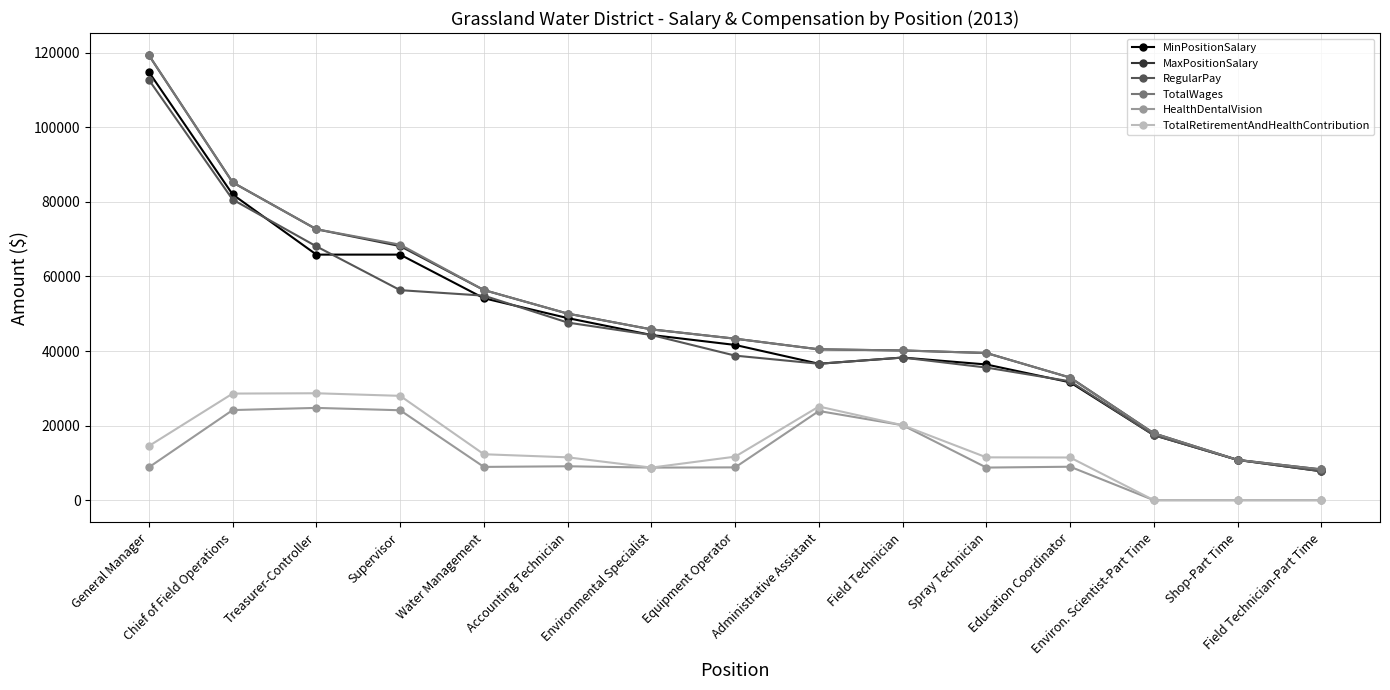

At which category is the sum across all series the highest?

General Manager